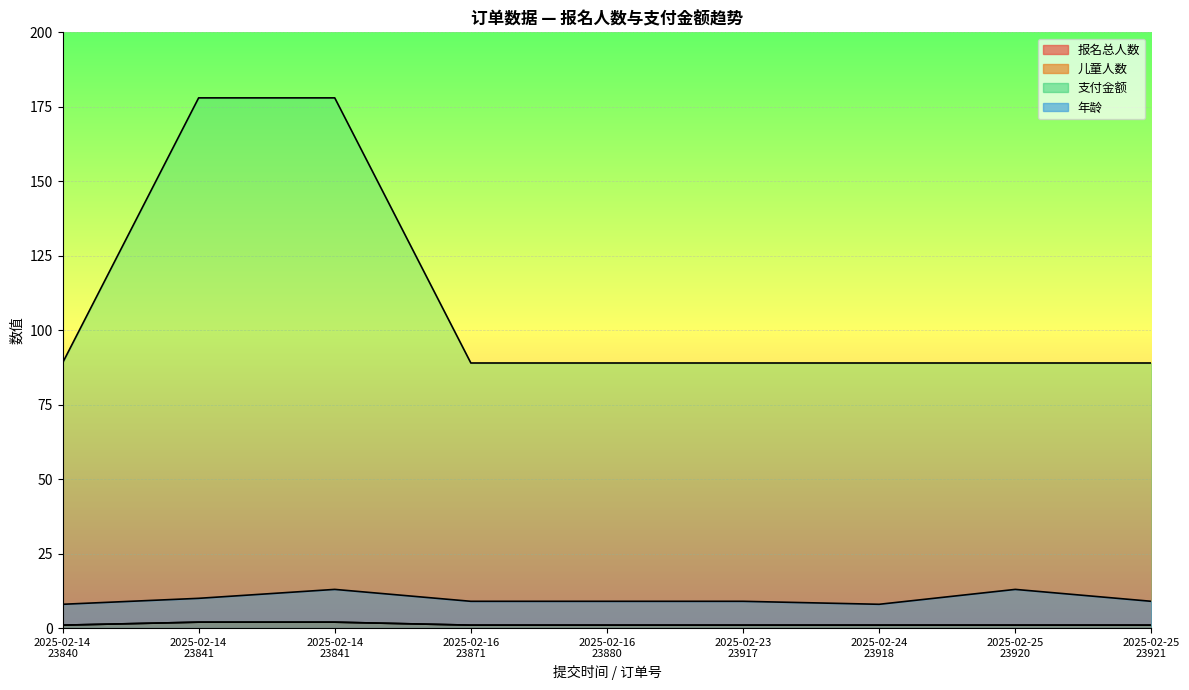

True or false: 年龄 and 支付金额 cross at least once.

False